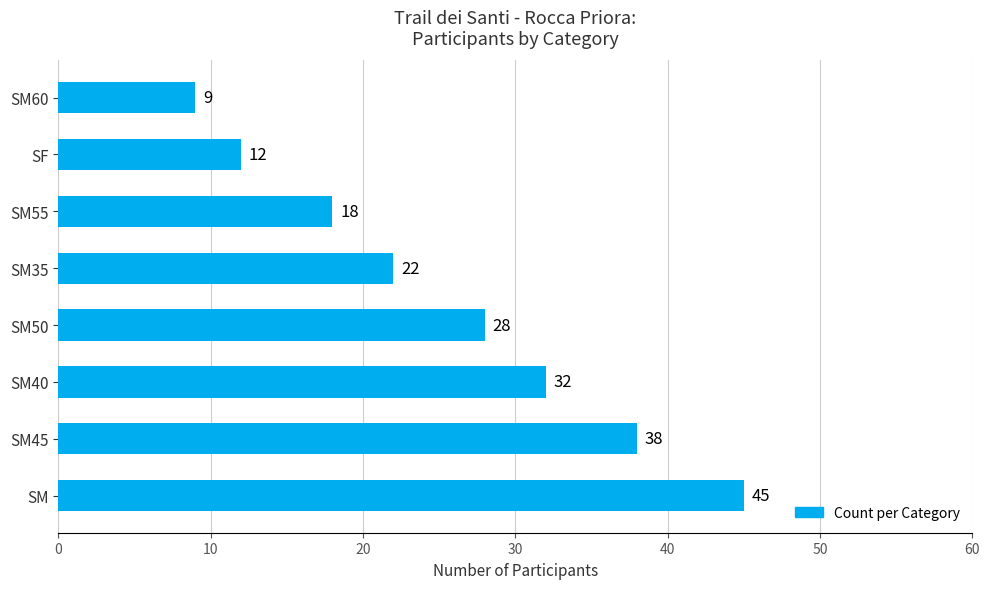

What is the change in value from SM40 to SM60?

-23